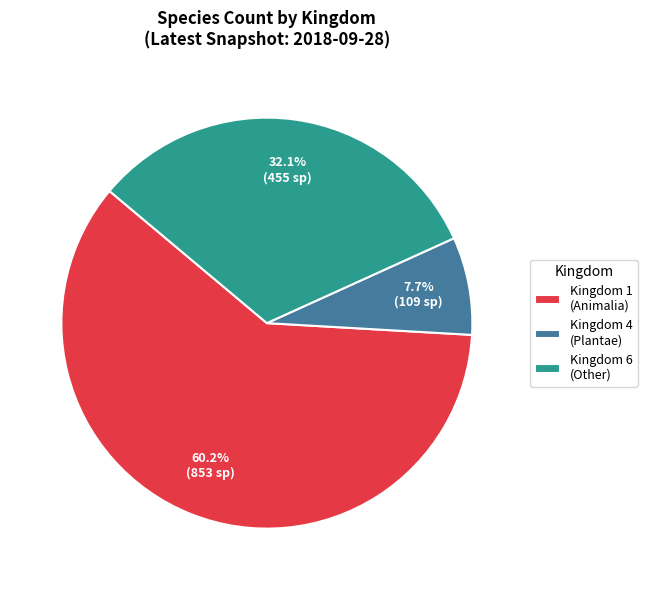

Does Kingdom 1 (Animalia) represent more than half of the total?

Yes